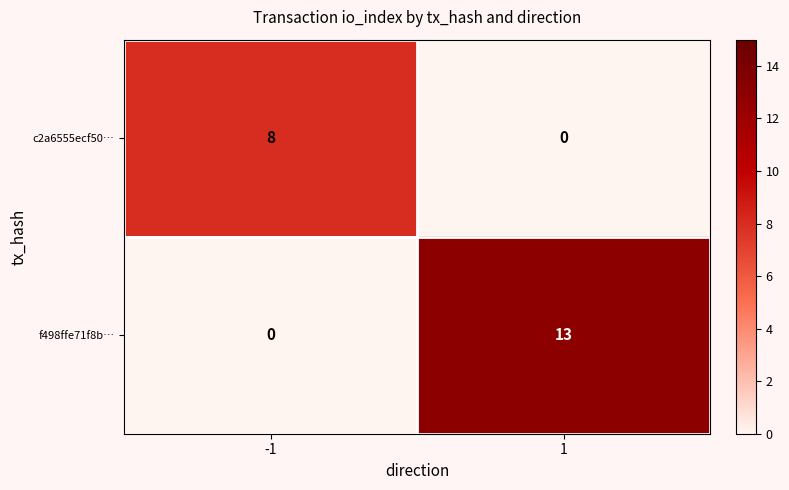

At which category is the sum across all series the highest?

1